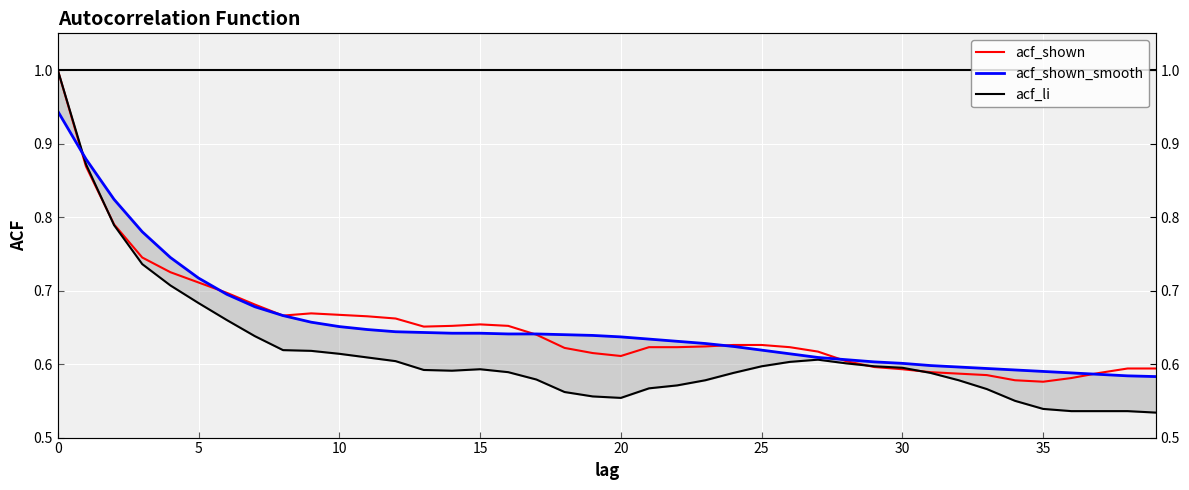

Which series ends up on top after the final intersection of acf_li and acf_shown?

acf_shown